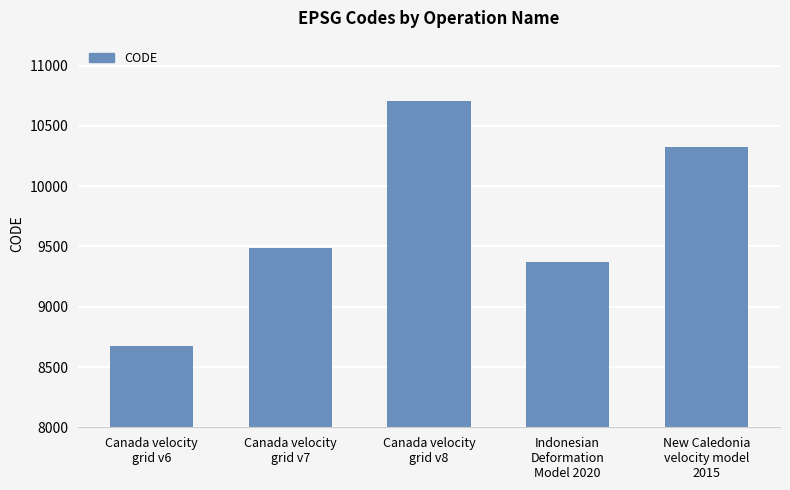

What is the ratio of the value at Canada velocity
grid v7 to the value at Canada velocity
grid v6?

1.1